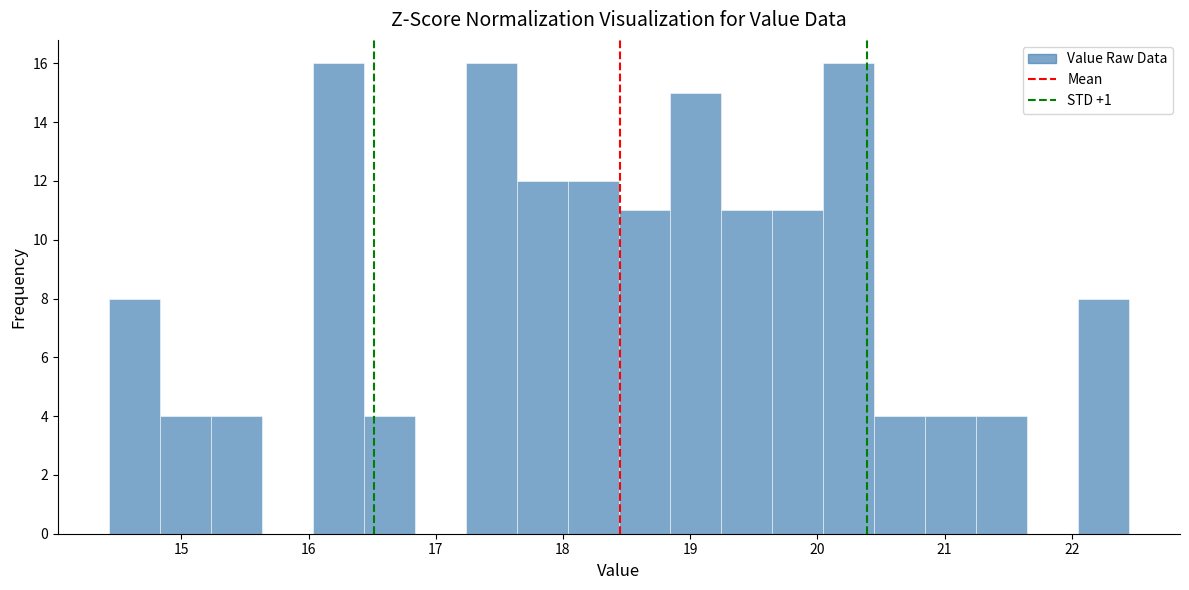

Reading left to right, transcribe this chart: for each bar, give the range it covers on the x-axis and its height. Neither the bar edges nor the heights are printed on the chart, so give them approximately, as read against the axes.

14.4 to 14.8: 8
14.8 to 15.2: 4
15.2 to 15.6: 4
15.6 to 16.0: 0
16.0 to 16.4: 16
16.4 to 16.8: 4
16.8 to 17.2: 0
17.2 to 17.6: 16
17.6 to 18.0: 12
18.0 to 18.4: 12
18.4 to 18.8: 11
18.8 to 19.2: 15
19.2 to 19.6: 11
19.6 to 20.0: 11
20.0 to 20.4: 16
20.4 to 20.8: 4
20.8 to 21.2: 4
21.2 to 21.6: 4
21.6 to 22.0: 0
22.0 to 22.5: 8